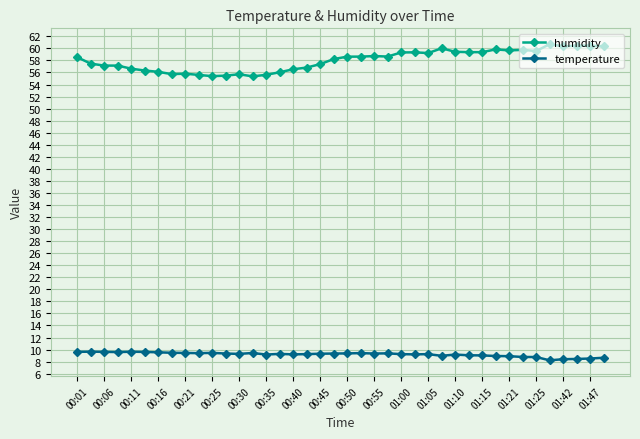

True or false: humidity and temperature cross at least once.

False